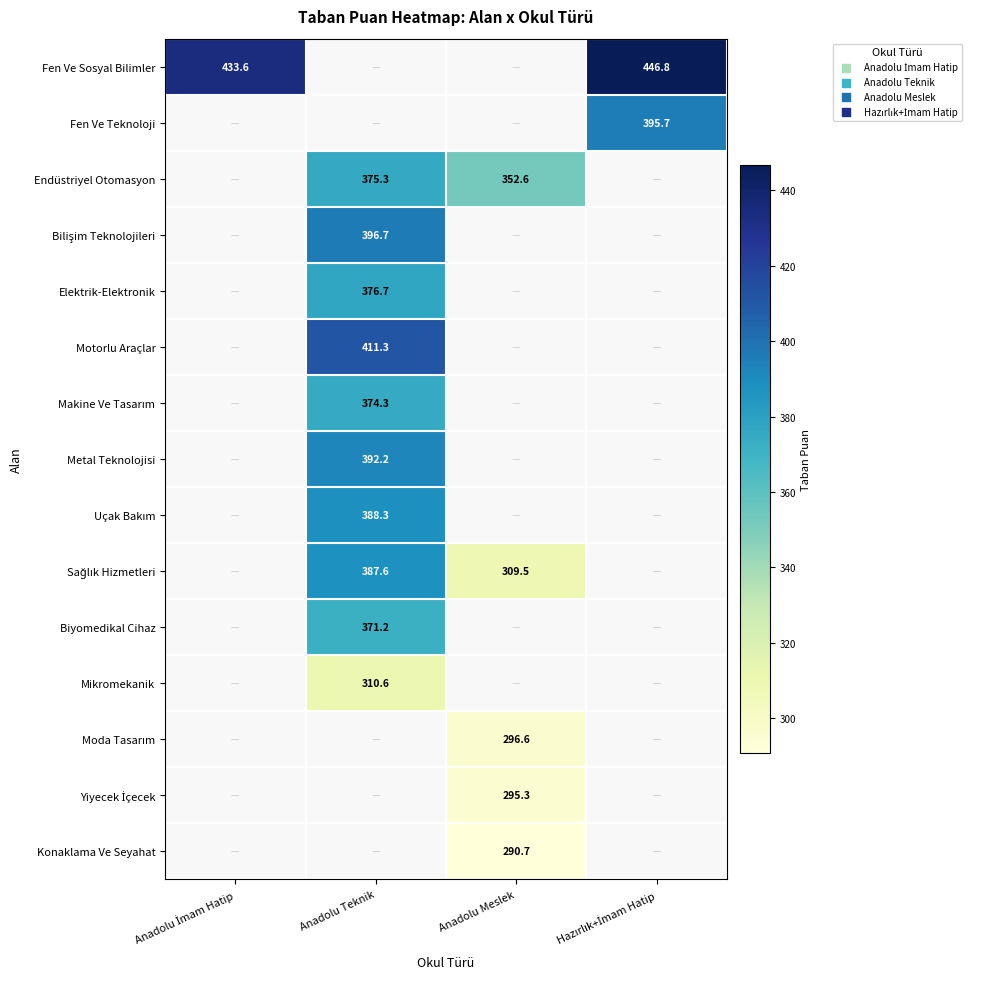

What is the smallest value displayed?

290.7